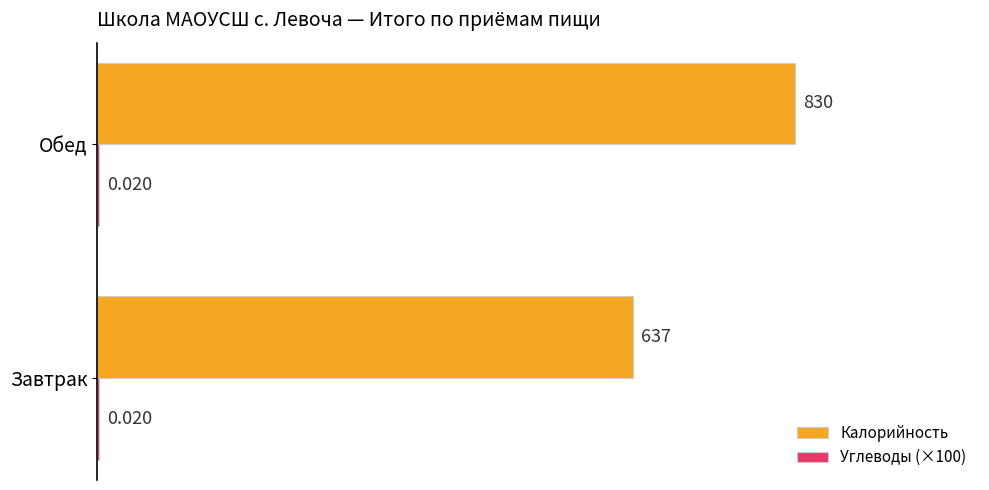

Which series has the largest range (max minus min)?

Калорийность